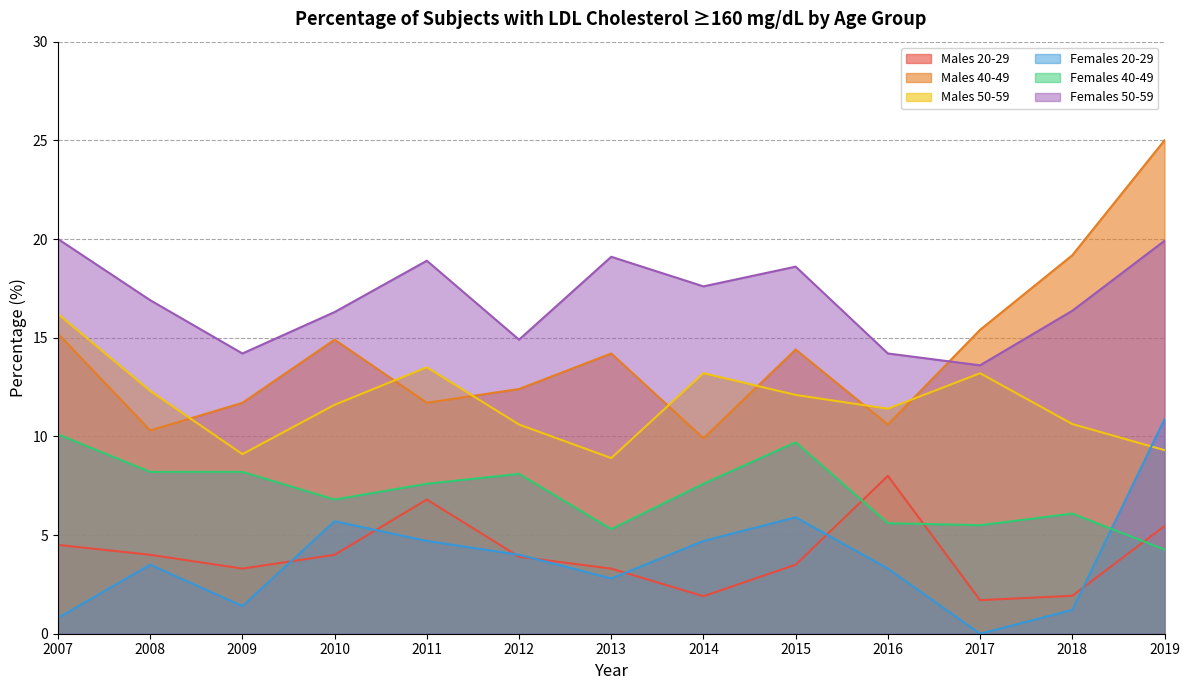

How many values in the Females 40-49 series are below 7?

6